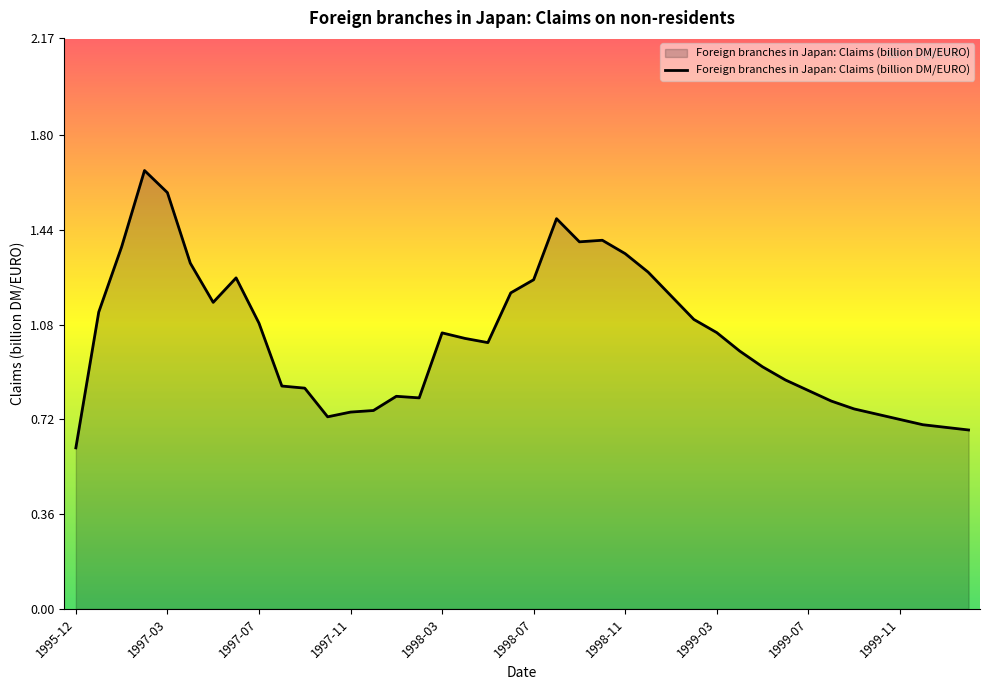

What is the minimum value shown in the chart?

0.6